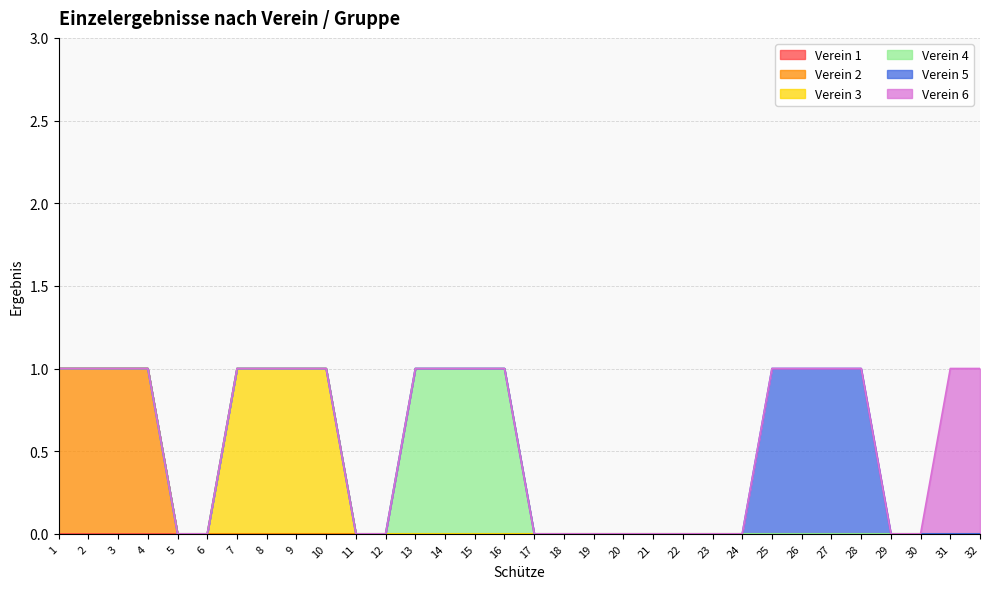

Rank the series at 14 from lowest to highest value.

Verein 1, Verein 2, Verein 3, Verein 5, Verein 6, Verein 4